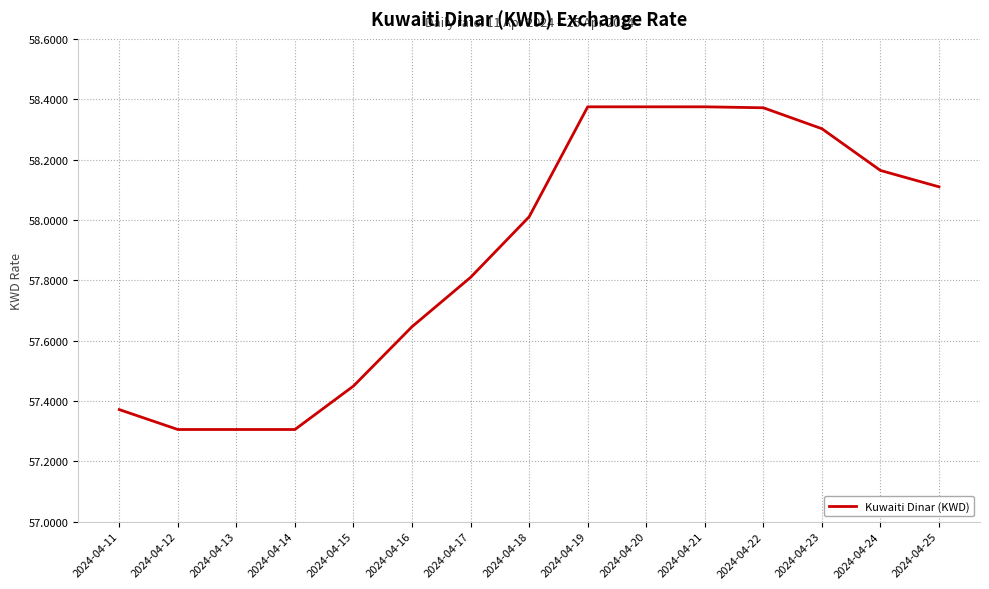

What is the change in value from 2024-04-18 to 2024-04-24?

+0.2